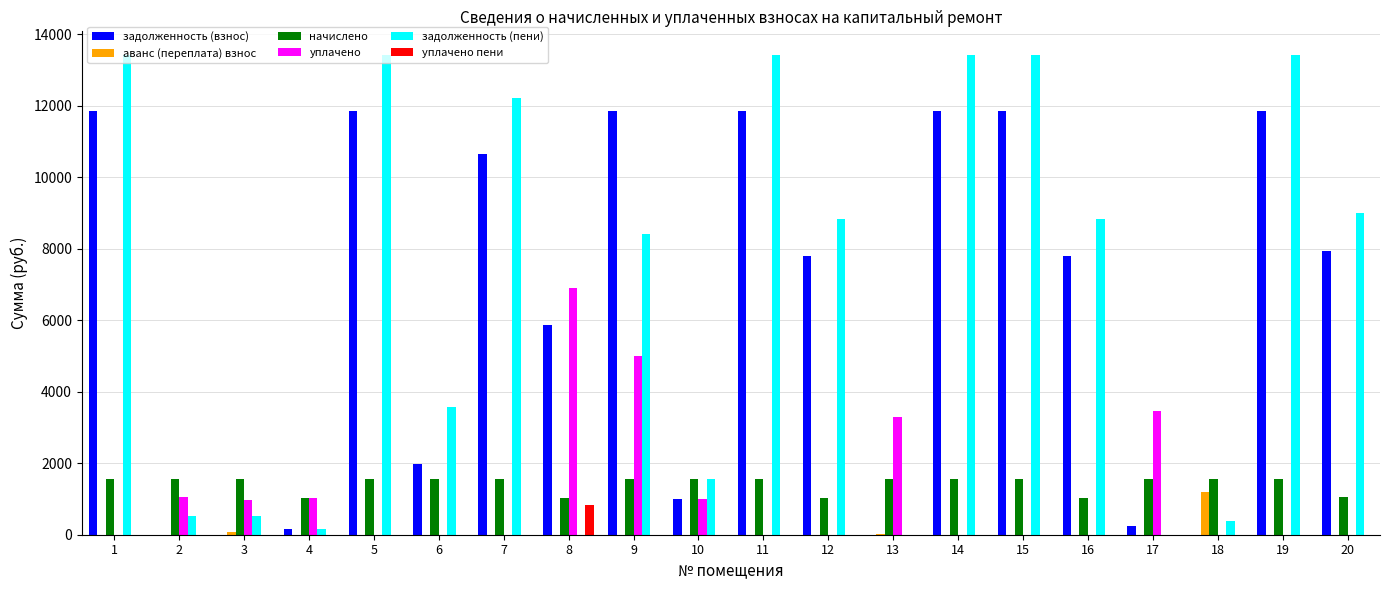

Does the chart contain stacked bars?

No